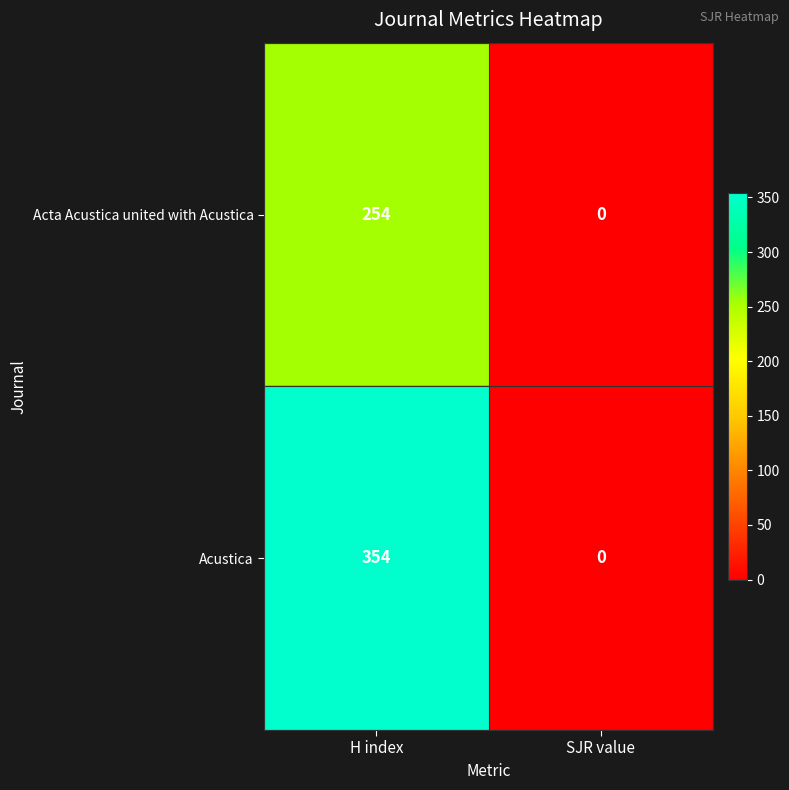

True or false: Acustica has a value of 598 at H index.

False